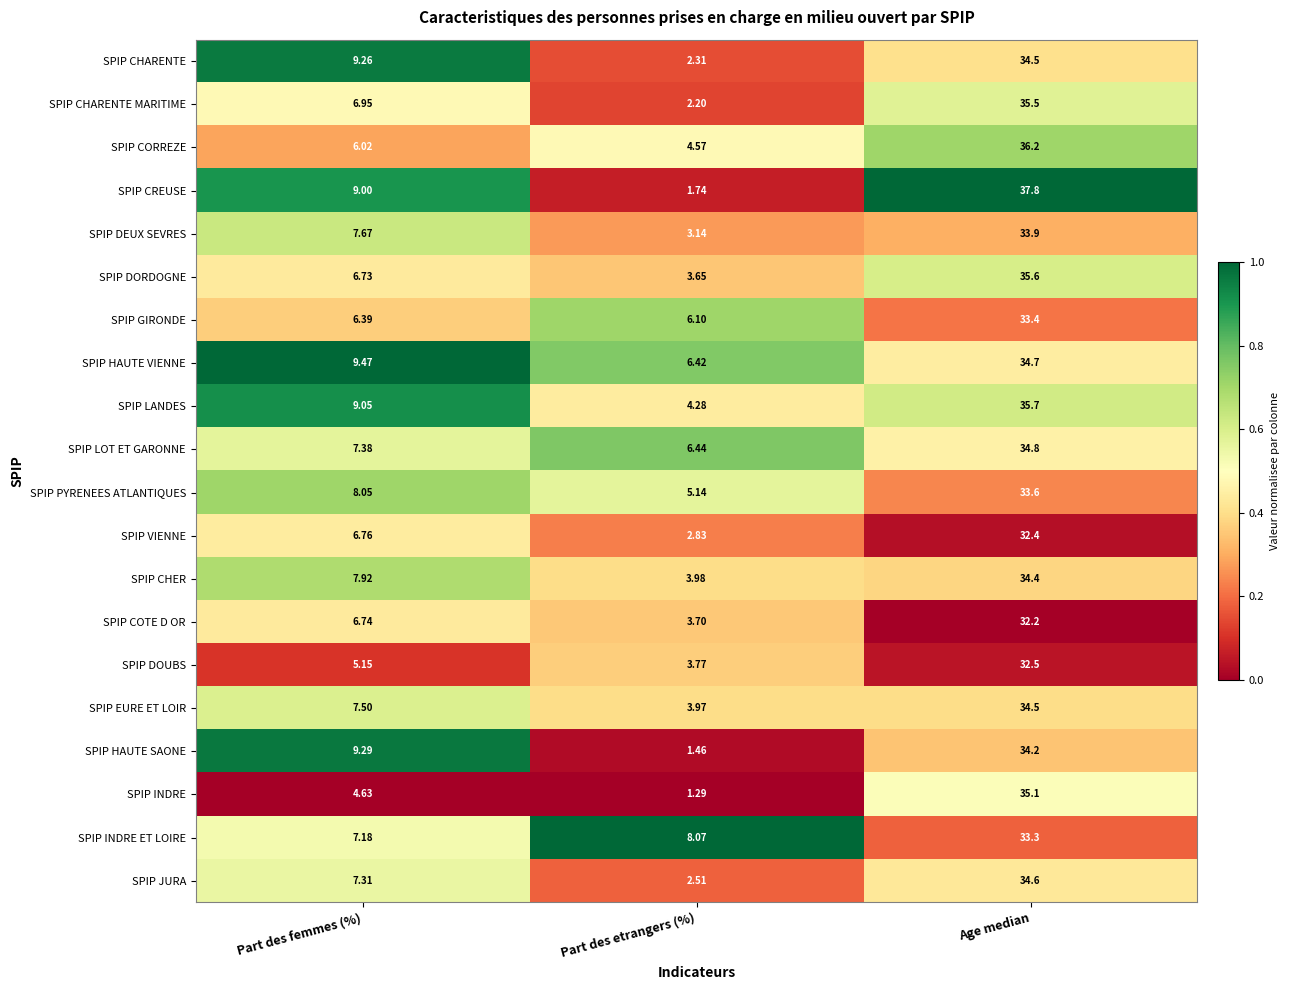

At Part des etrangers (%), list the series in order from largest to smallest.

SPIP INDRE ET LOIRE, SPIP LOT ET GARONNE, SPIP HAUTE VIENNE, SPIP GIRONDE, SPIP PYRENEES ATLANTIQUES, SPIP CORREZE, SPIP LANDES, SPIP CHER, SPIP EURE ET LOIR, SPIP DOUBS, SPIP COTE D OR, SPIP DORDOGNE, SPIP DEUX SEVRES, SPIP VIENNE, SPIP JURA, SPIP CHARENTE, SPIP CHARENTE MARITIME, SPIP CREUSE, SPIP HAUTE SAONE, SPIP INDRE